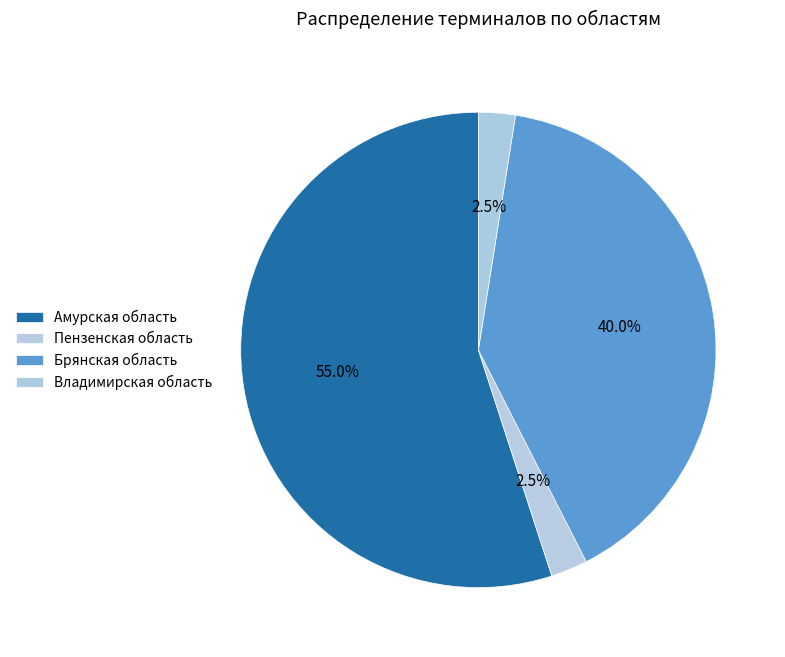

How many segments does this pie chart have?

4